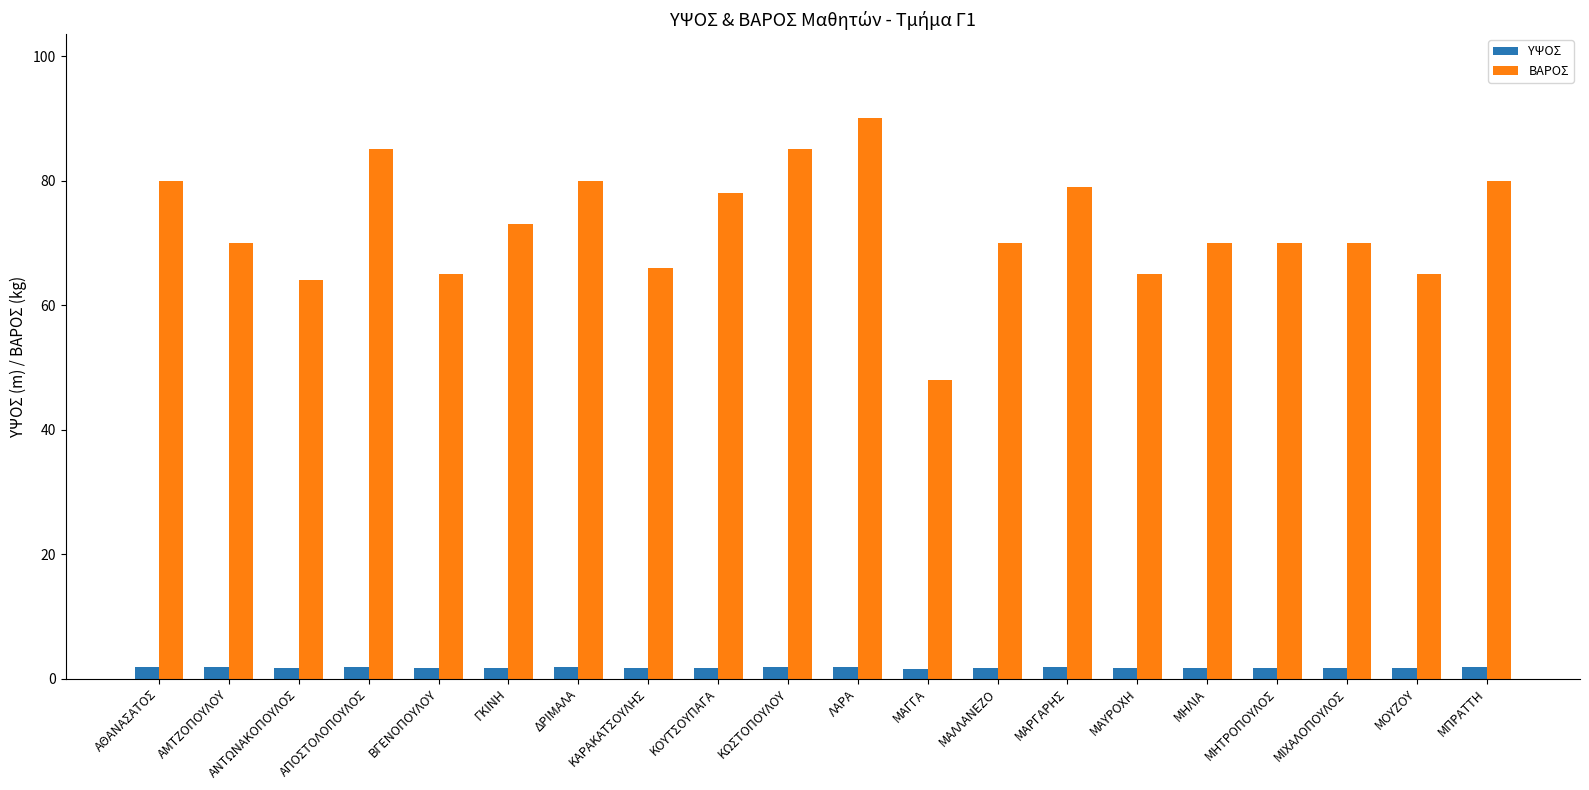

What is the greatest value displayed?

90.0